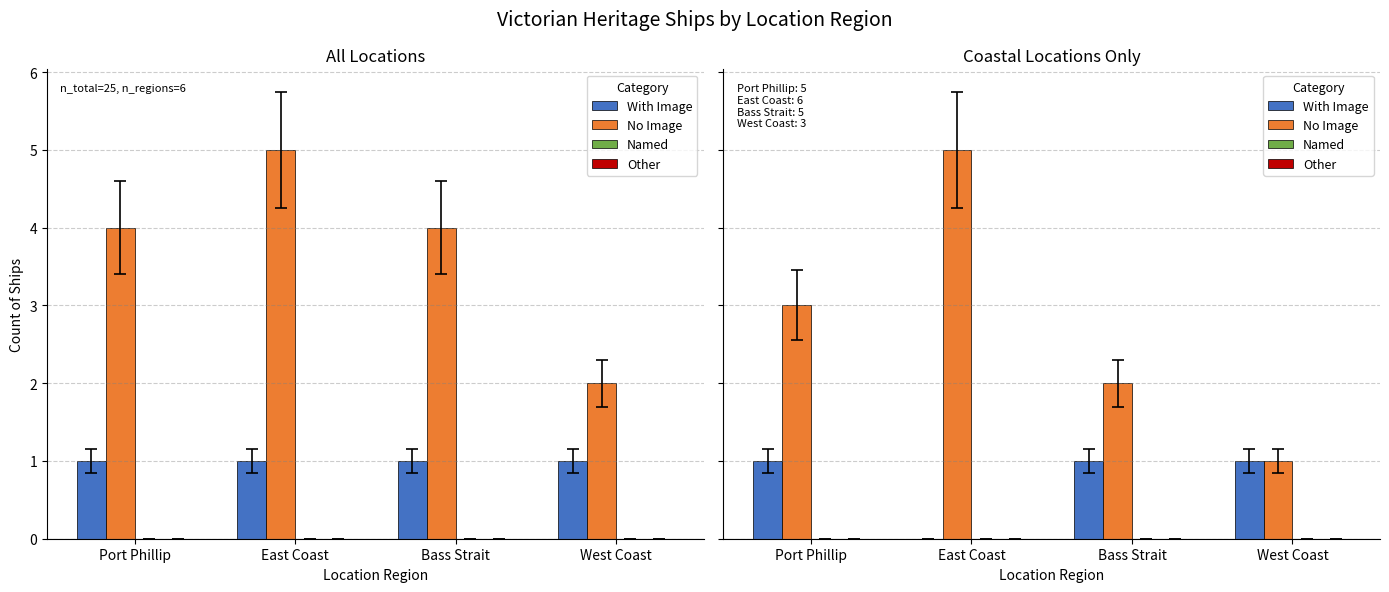

Is it true that With Image equals 1 at Port Phillip?

True